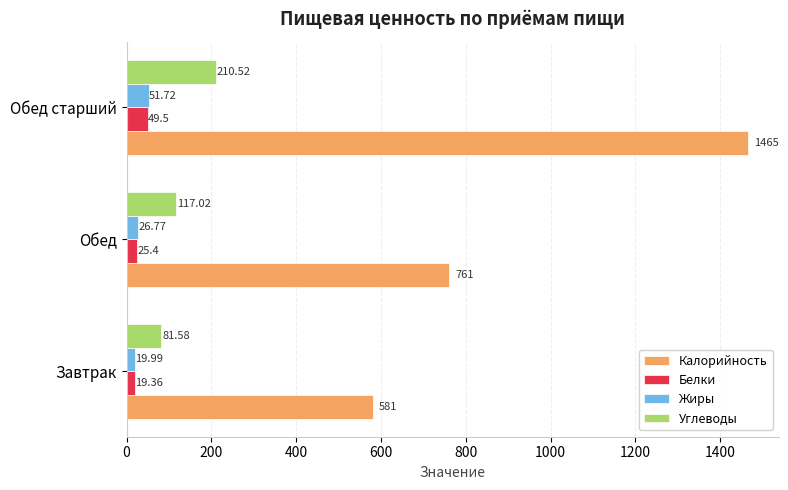

What is the difference between the maximum and minimum values in the Калорийность series?

884.0